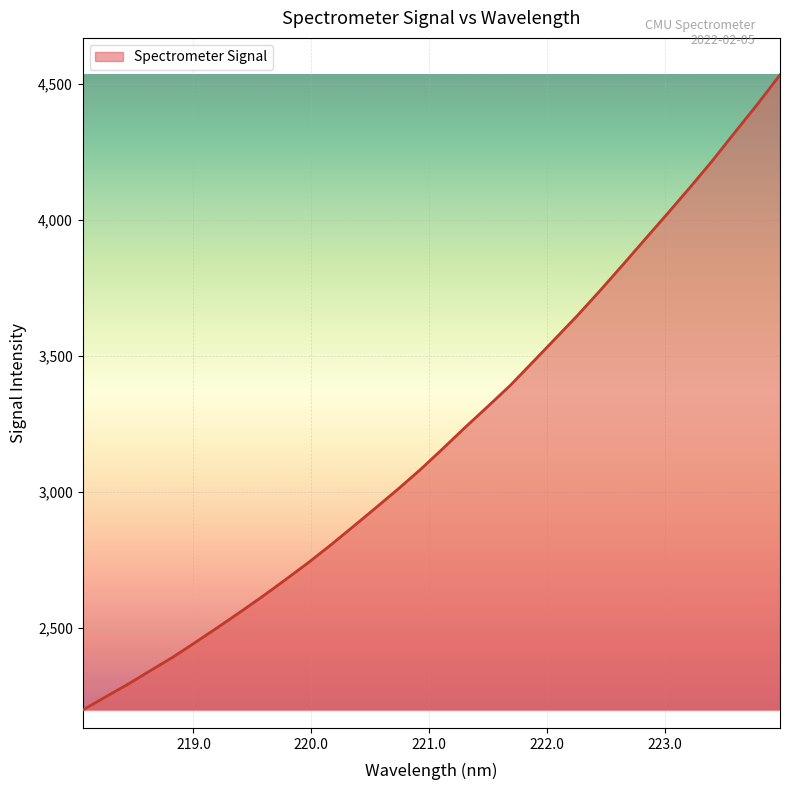

What is the smallest value displayed?

2199.4